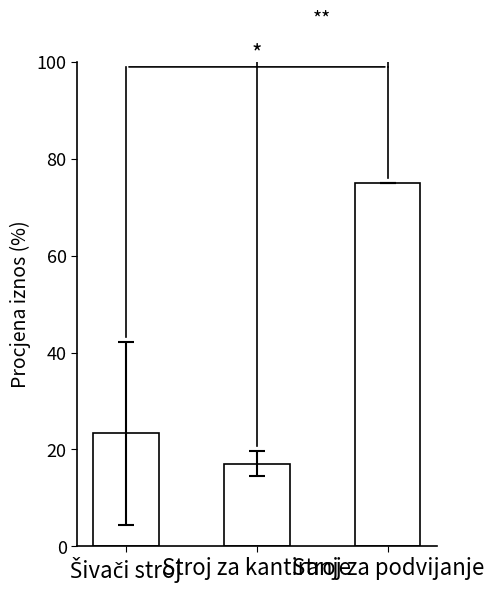

What position from the left is Stroj za podvijanje?

3